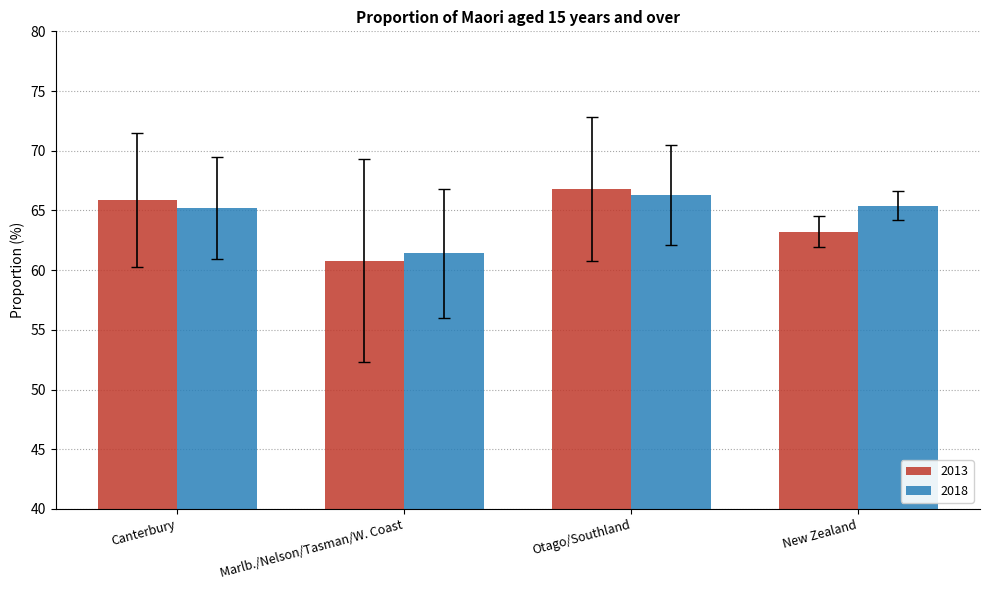

What position from the left is Otago/Southland?

3